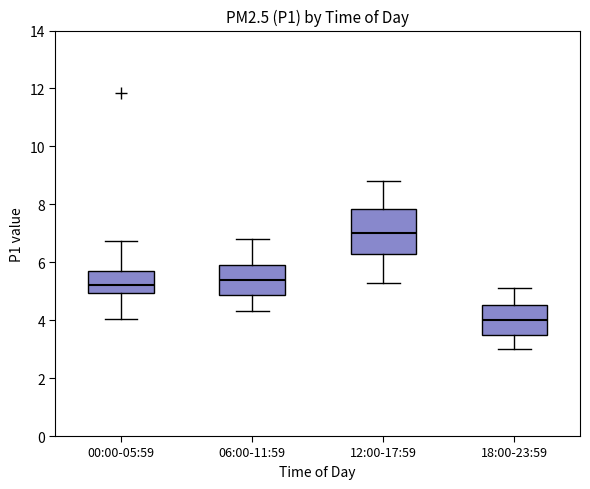

Reading left to right, read every box against the y-axis: the position of its median line, the range the box covers, and the ends of its whiskers. The values are not printed on the chart, so give them approximately, as read against the axis.

00:00-05:59: median 5.2, box 5.0 to 5.6, whiskers 4.0 to 6.8
06:00-11:59: median 5.4, box 4.8 to 6.0, whiskers 4.4 to 6.8
12:00-17:59: median 7.0, box 6.2 to 7.8, whiskers 5.4 to 8.8
18:00-23:59: median 4.0, box 3.6 to 4.6, whiskers 3.0 to 5.2